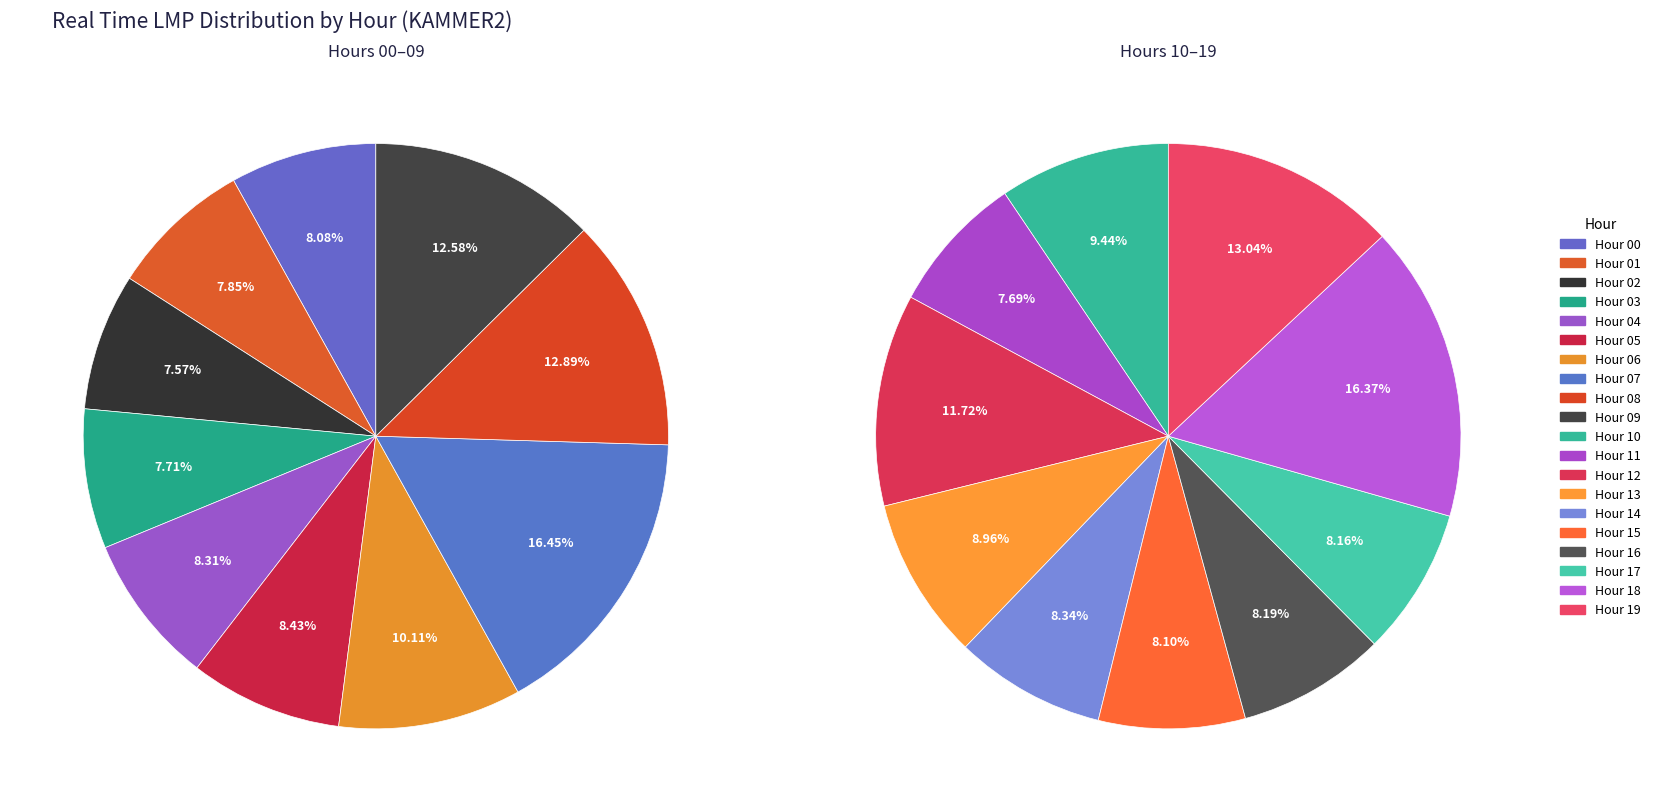

Is Hour 03 the majority of the pie?

No